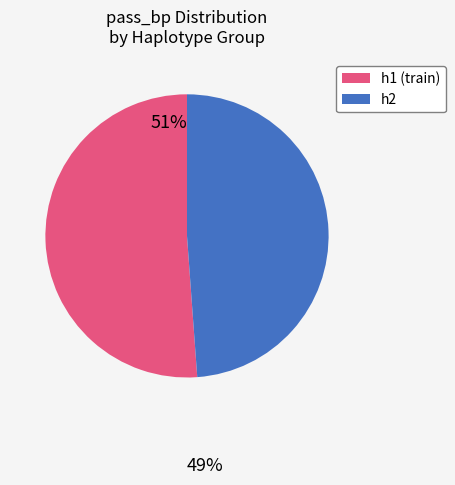

Does any single category account for the majority?

Yes